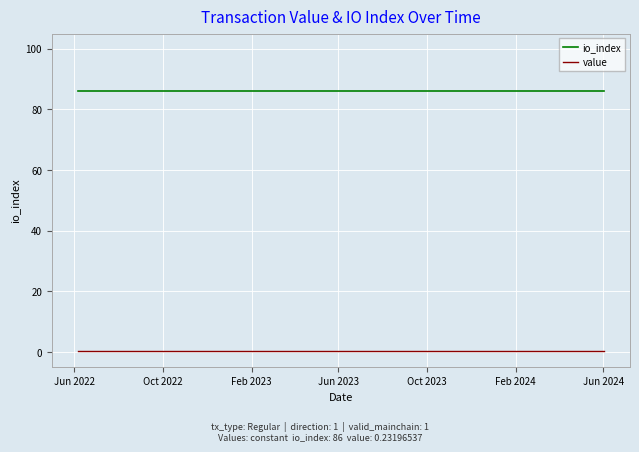

True or false: io_index and value cross at least once.

False